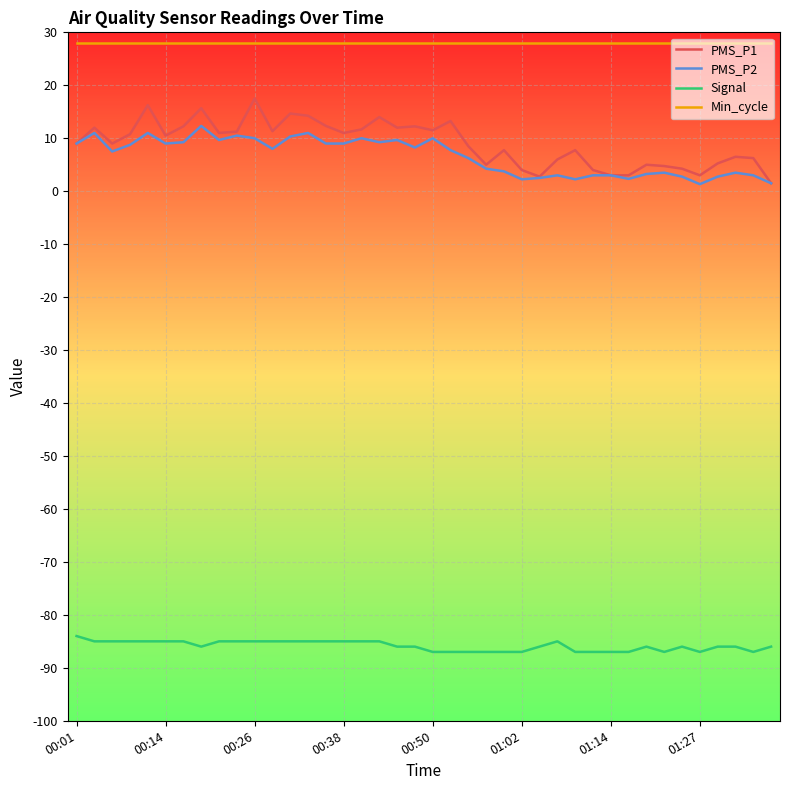

What is the minimum value shown in the chart?

-87.0